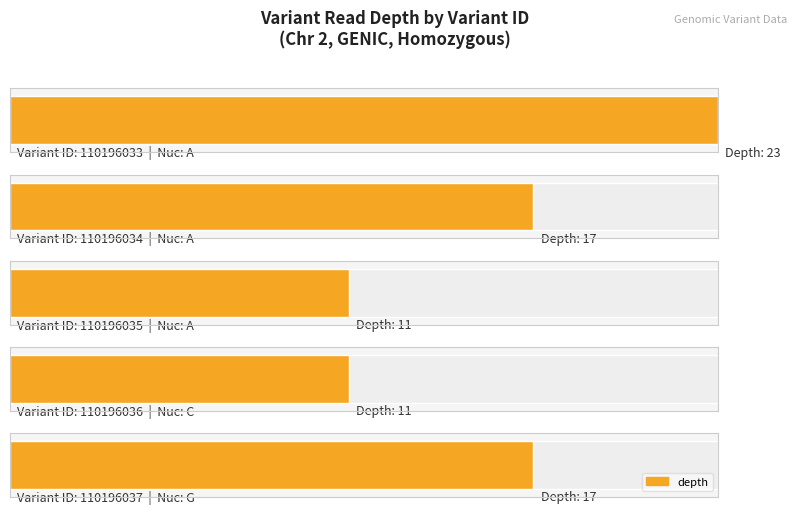

What is the approximate value at 110196036?

11